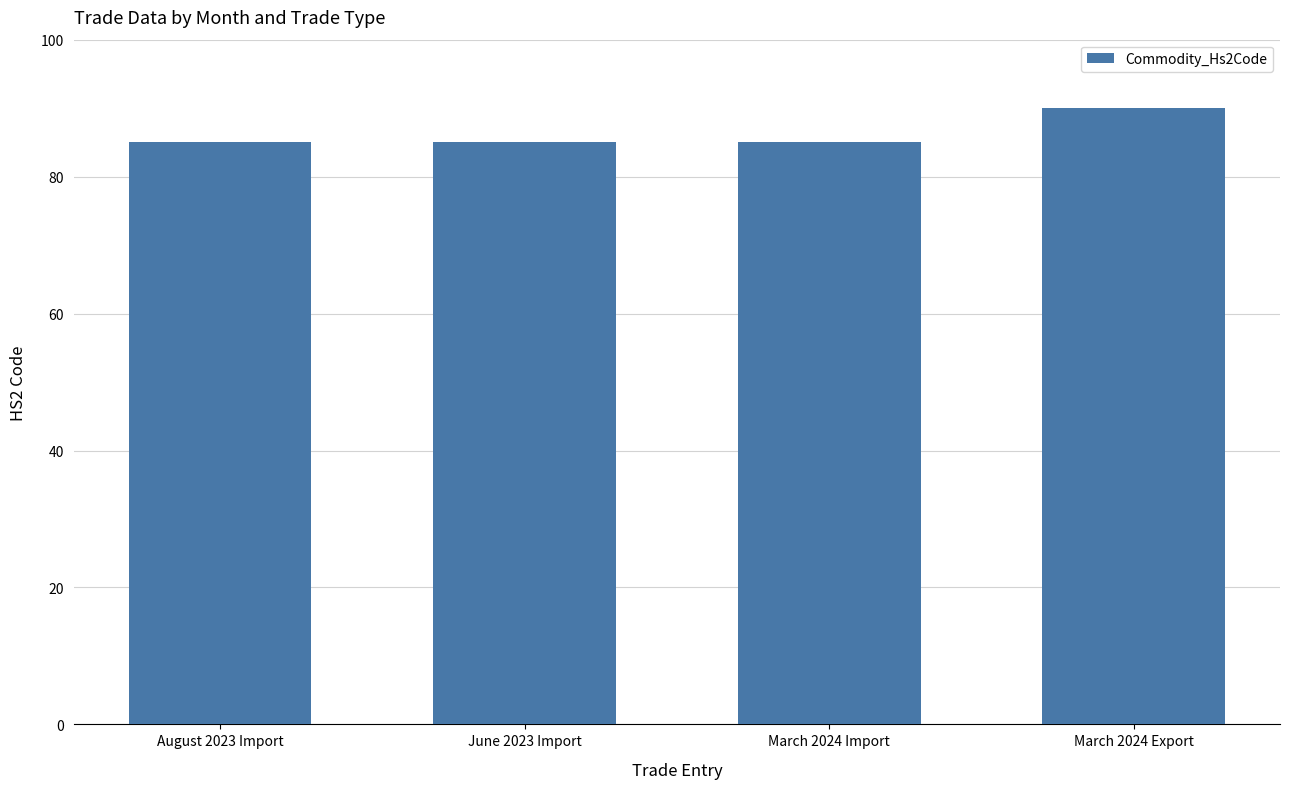

Reading right to left, extract all data points from this chart.

90	85	85	85